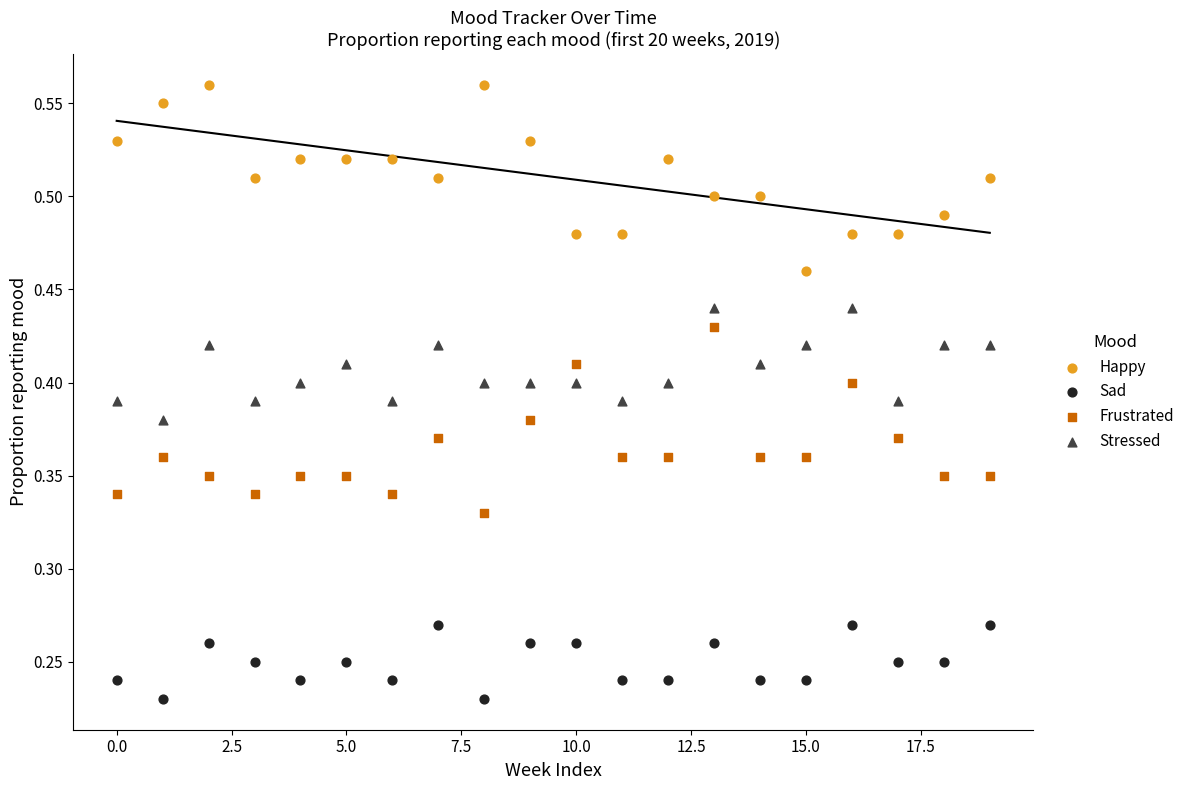

Which series contains the lowest Y value?

Sad